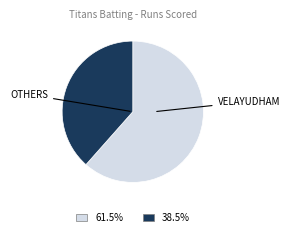

Is there a majority slice in this chart?

Yes